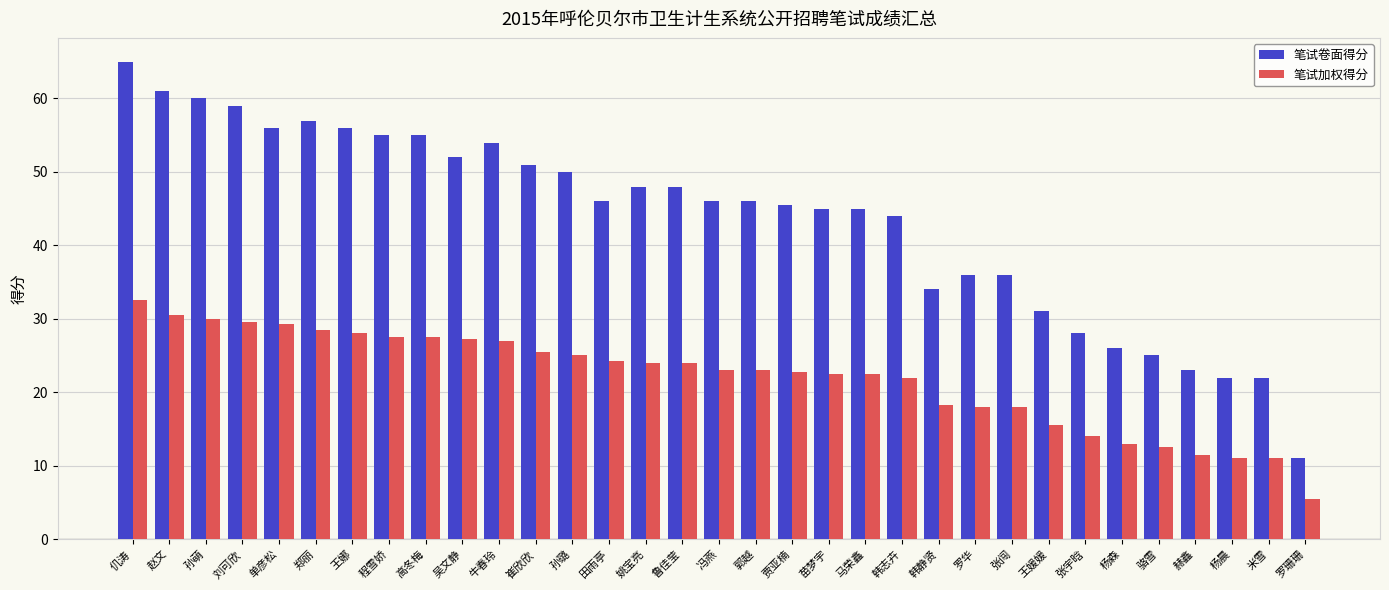

What is the label of the 27th bar from the left?

张宇晗